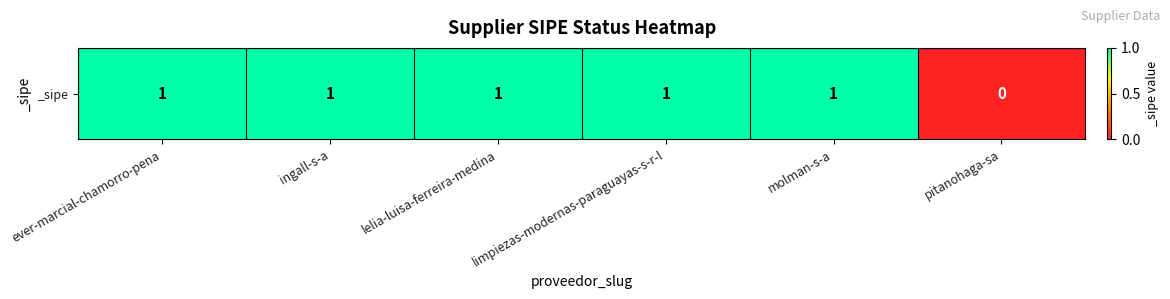

What is the average value?

1